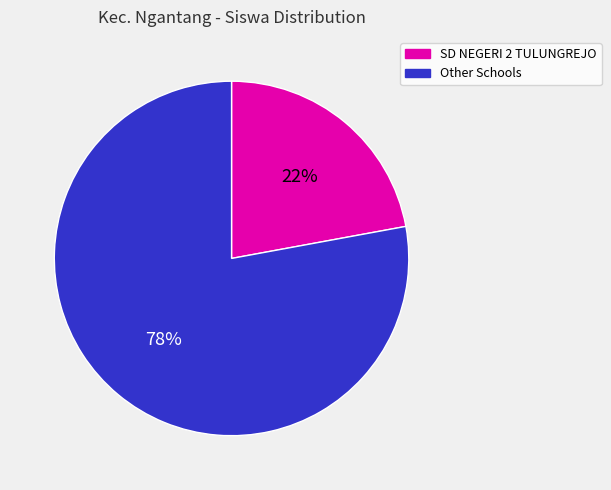

What percentage is the Other Schools slice, to the nearest percent?

78%